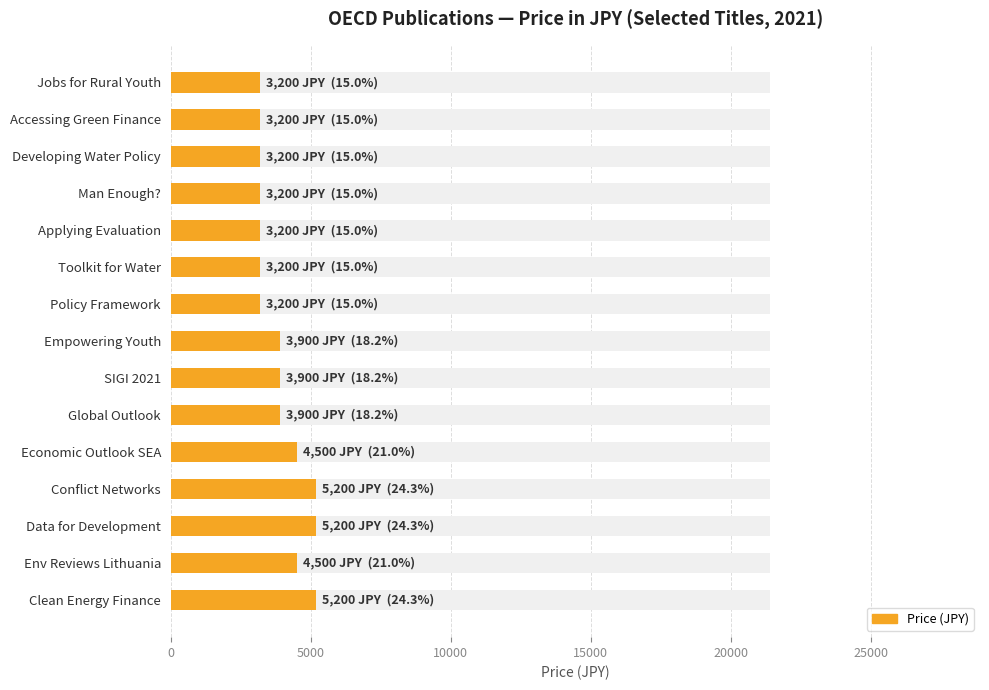

True or false: the data shows 8336 at 12.

False